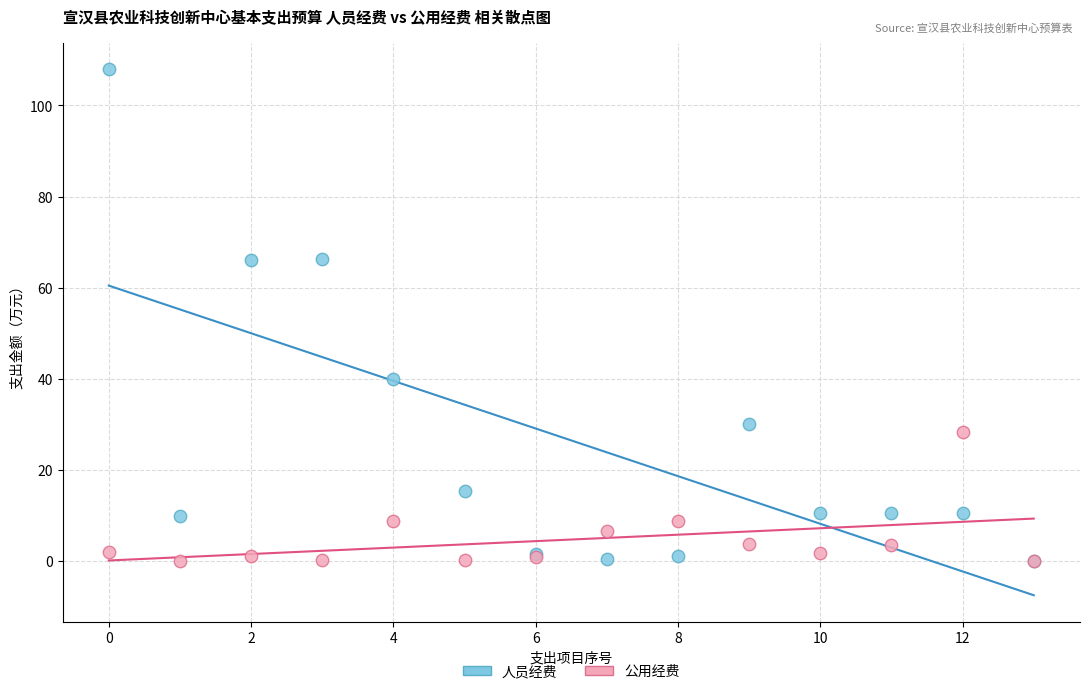

In the 公用经费 series, what Y value is closest to 14?

8.8